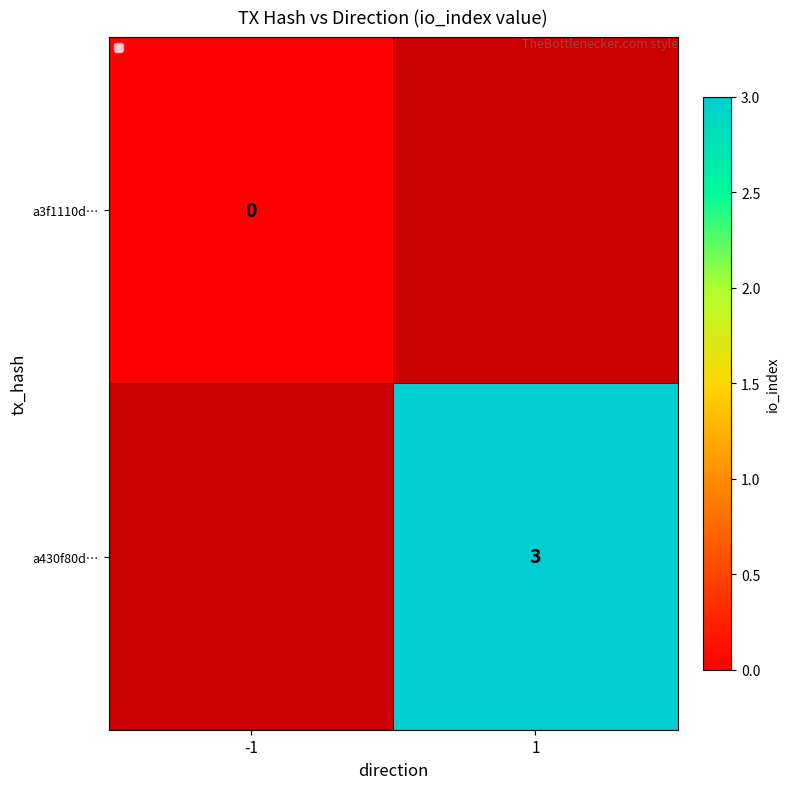

Is it true that a430f80d… equals 1 at 1?

False